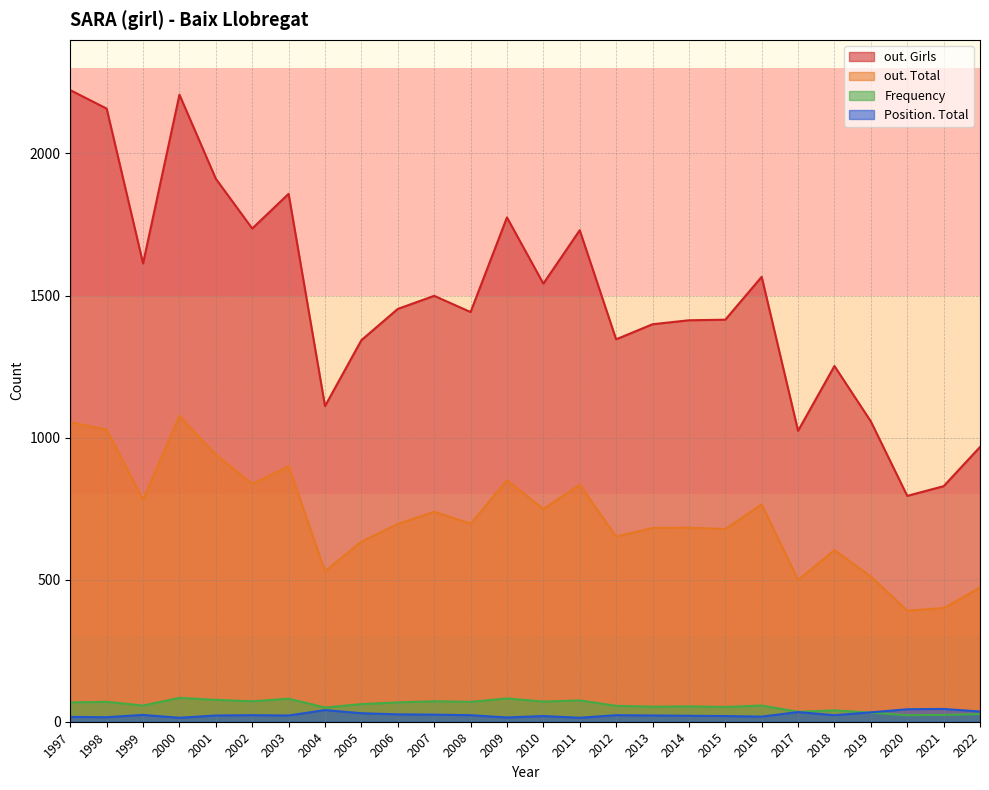

What is the maximum value for Position. Total?

45